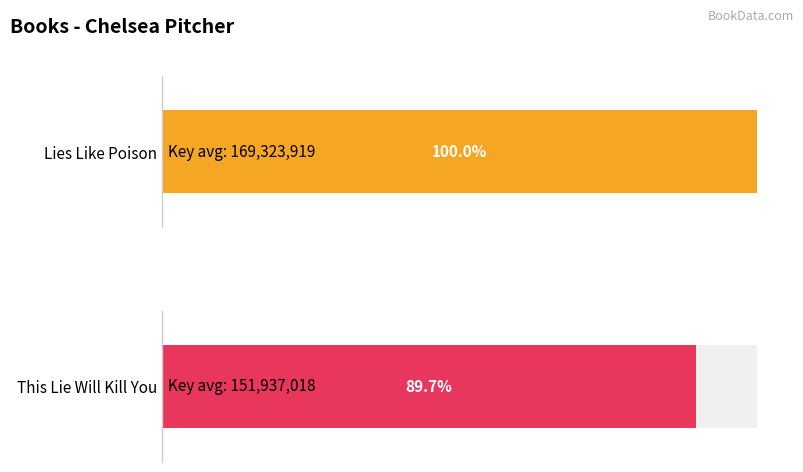

What is the spread (max minus min) of values at Hardcover?

17386901